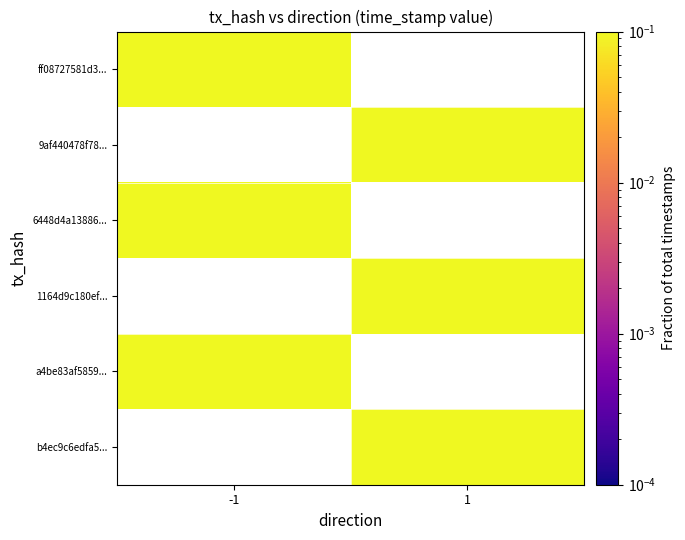

At how many categories does at least one series exceed 0?

2